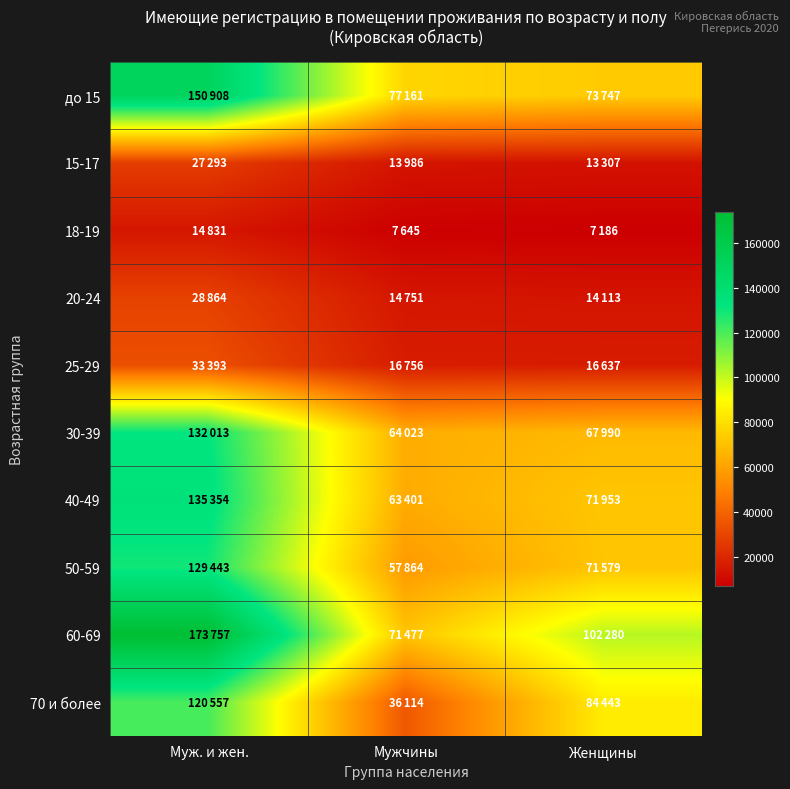

Reading left to right, list all the values displayed in this chart.

до 15: Муж. и жен.=150908	Мужчины=77161	Женщины=73747
15-17: Муж. и жен.=27293	Мужчины=13986	Женщины=13307
18-19: Муж. и жен.=14831	Мужчины=7645	Женщины=7186
20-24: Муж. и жен.=28864	Мужчины=14751	Женщины=14113
25-29: Муж. и жен.=33393	Мужчины=16756	Женщины=16637
30-39: Муж. и жен.=132013	Мужчины=64023	Женщины=67990
40-49: Муж. и жен.=135354	Мужчины=63401	Женщины=71953
50-59: Муж. и жен.=129443	Мужчины=57864	Женщины=71579
60-69: Муж. и жен.=173757	Мужчины=71477	Женщины=102280
70 и более: Муж. и жен.=120557	Мужчины=36114	Женщины=84443